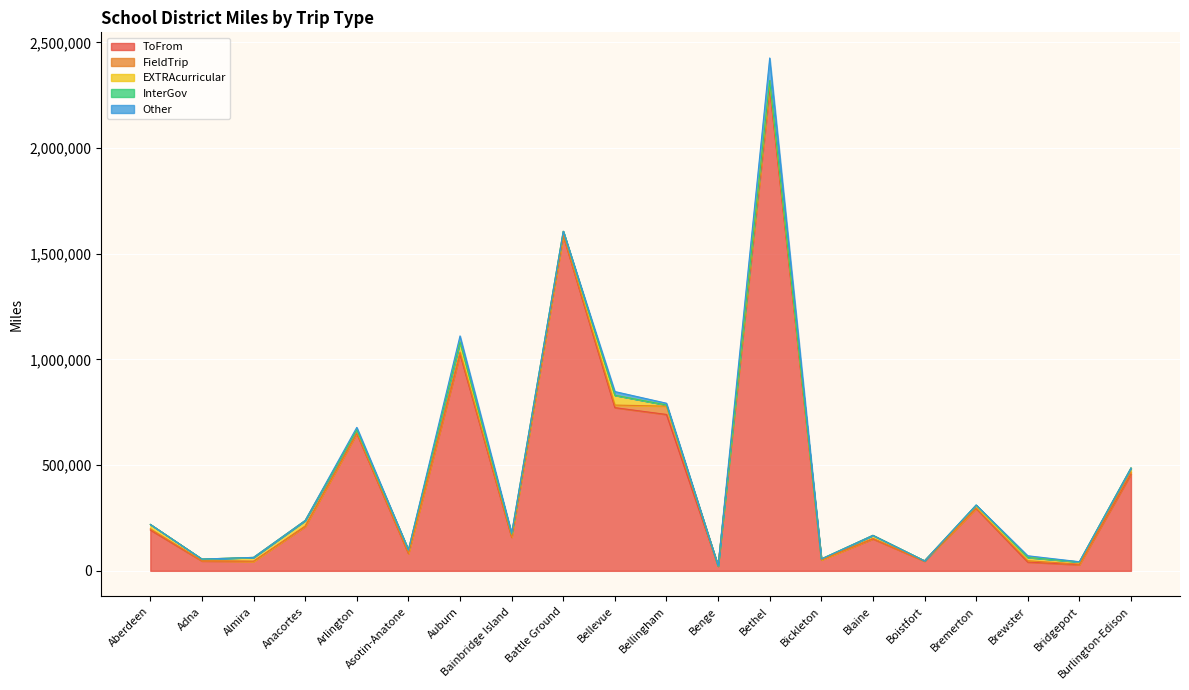

How many values in the FieldTrip series exceed 2549?

9